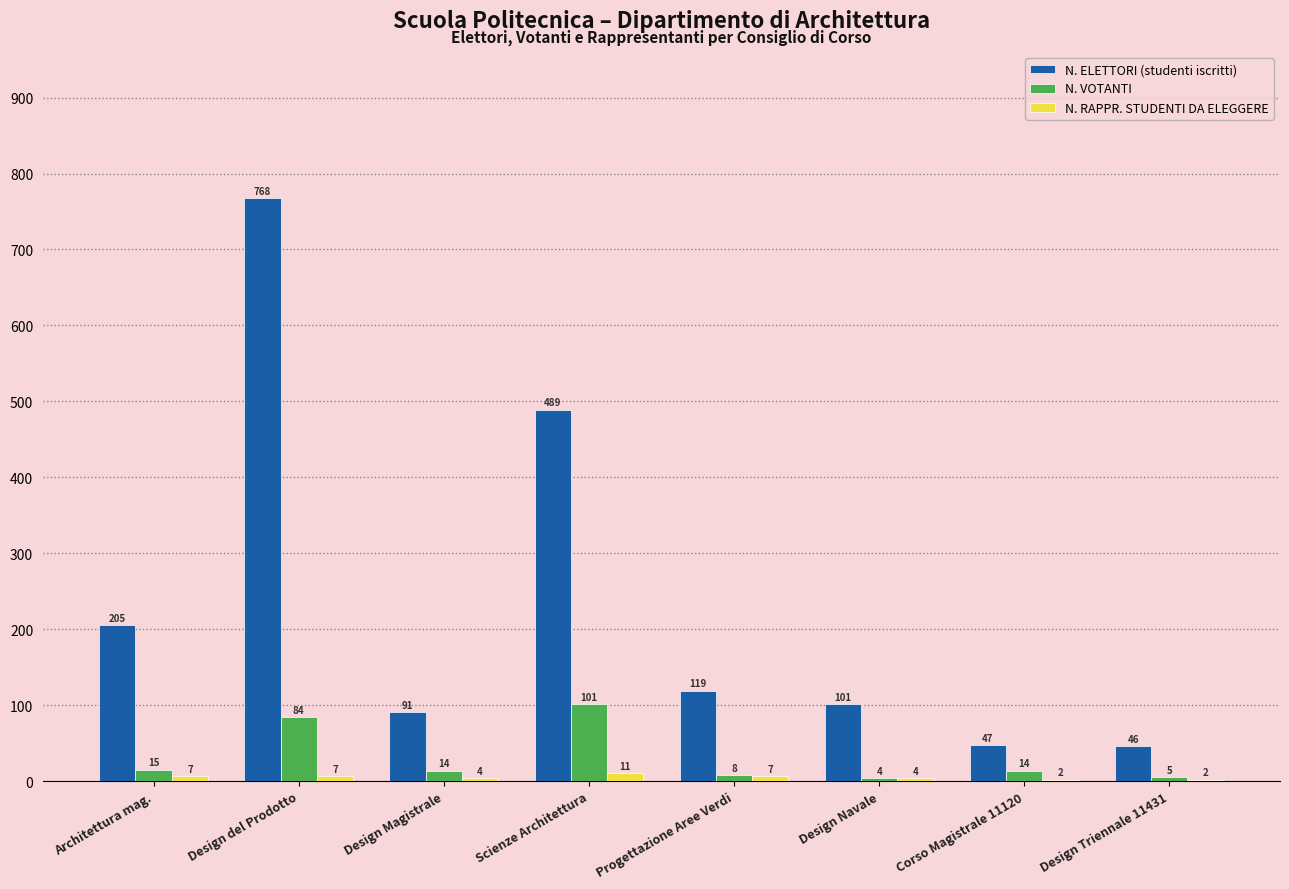

At which category is the sum across all series the highest?

Design del Prodotto